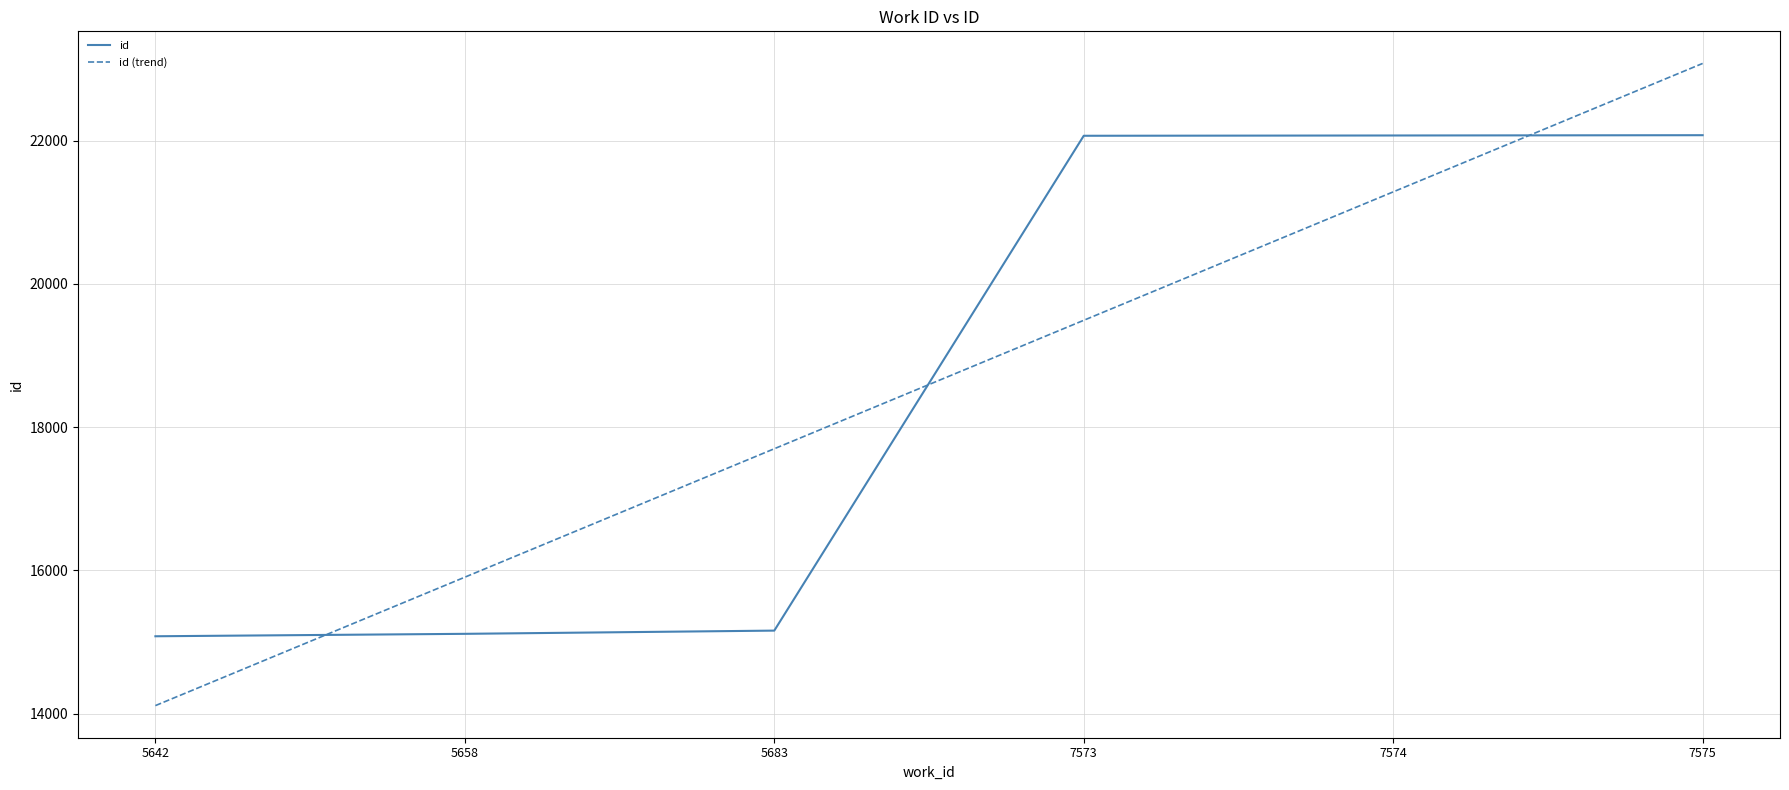

Which series has the largest range (max minus min)?

id (trend)